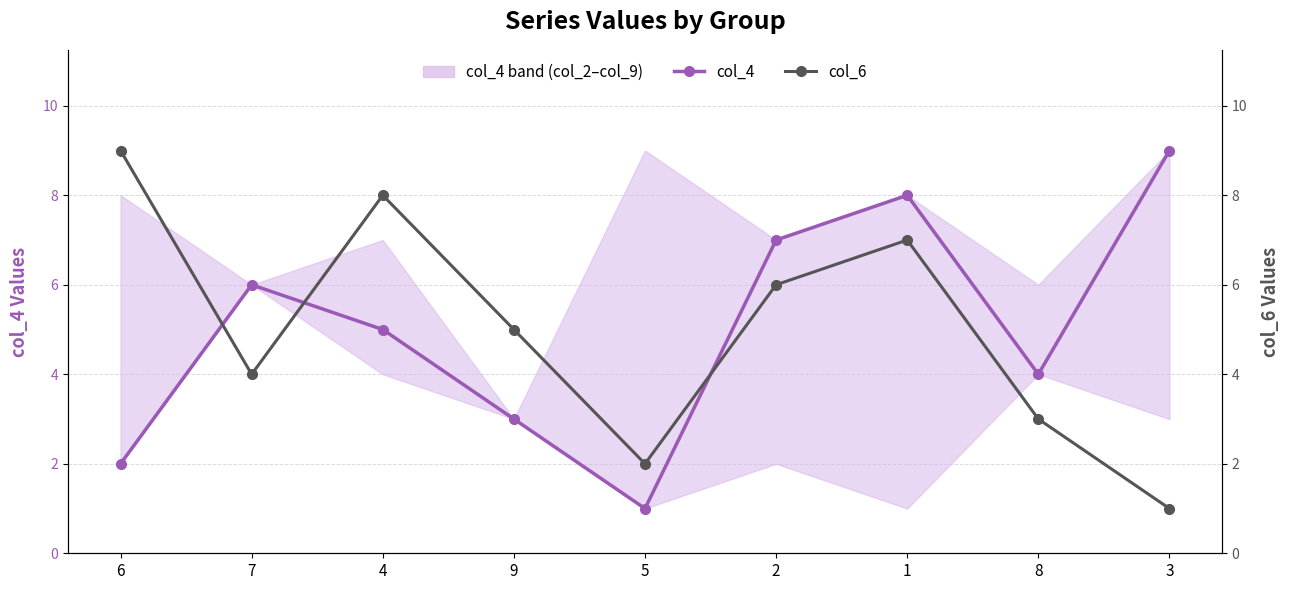

Reading left to right, transcribe all the data shown in this chart.

col_4: 6=2	7=6	4=5	9=3	5=1	2=7	1=8	8=4	3=9
col_6: 6=9	7=4	4=8	9=5	5=2	2=6	1=7	8=3	3=1